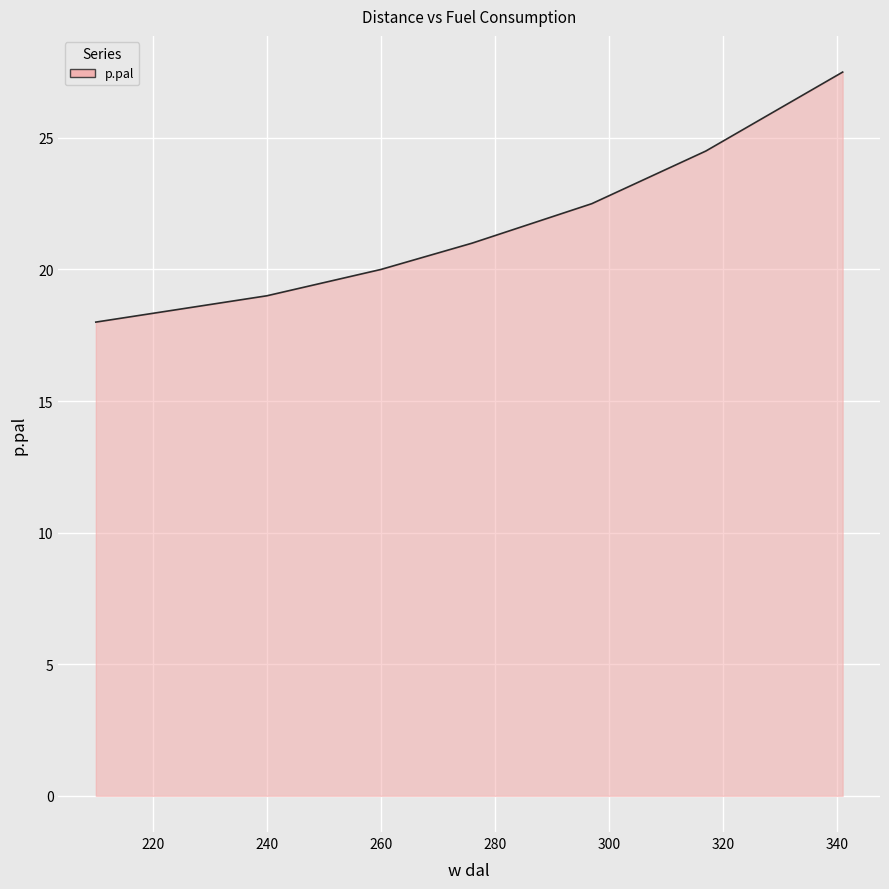

What is the difference between the maximum and minimum values?

9.5